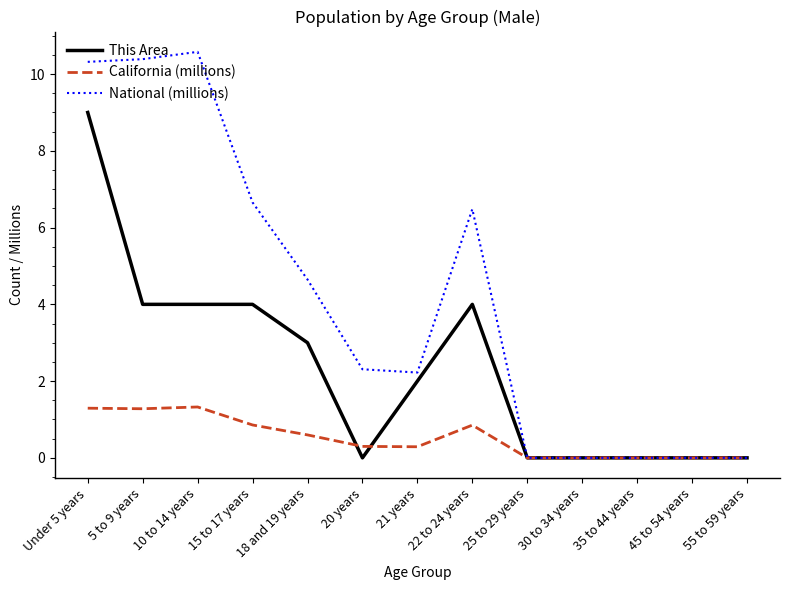

Does the chart display data point markers on the line(s)?

No